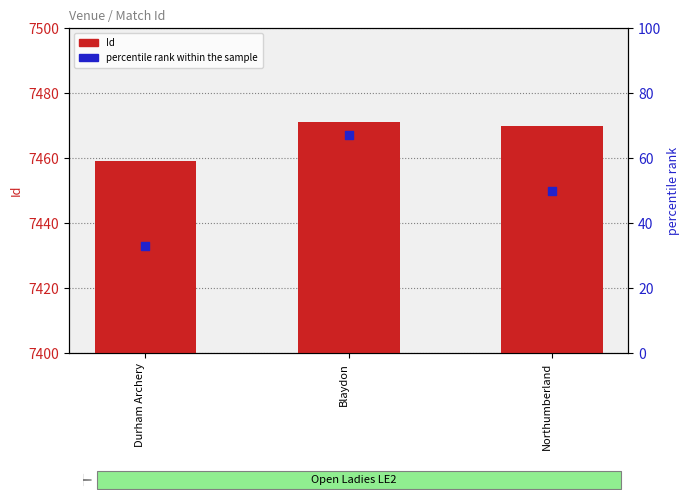

Is the value of percentile rank within the sample at Northumberland greater than the value of Id at Northumberland?

No